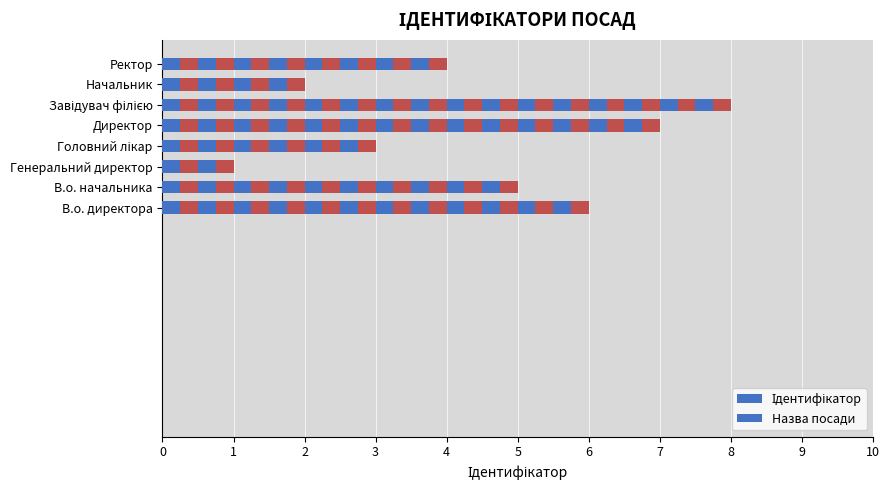

Rank the categories by value from lowest to highest.

Генеральний директор, Начальник, Головний лікар, Ректор, В.о. начальника, В.о. директора, Директор, Завідувач філією